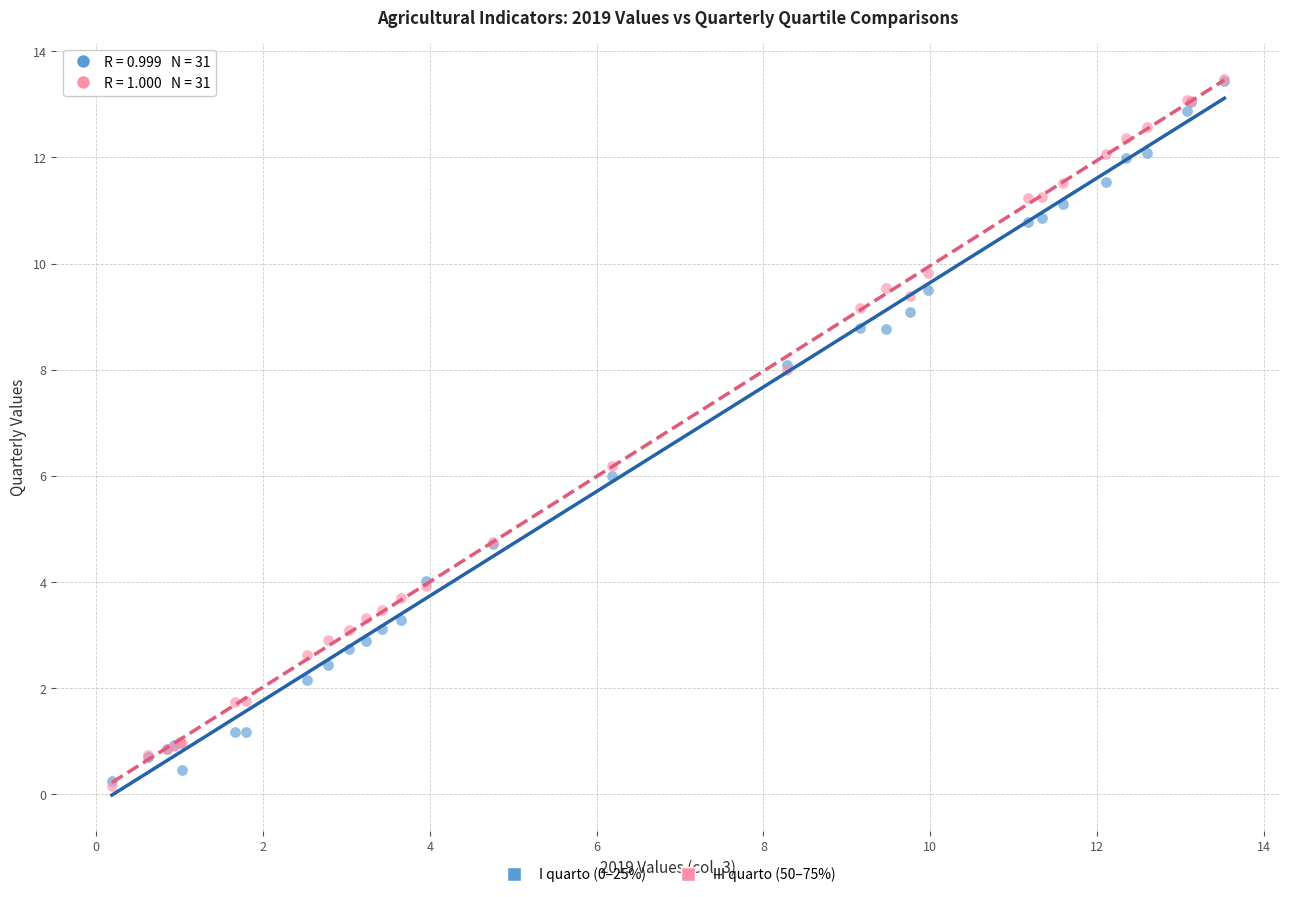

Which series has the widest spread of Y values?

III quarto (50–75%)